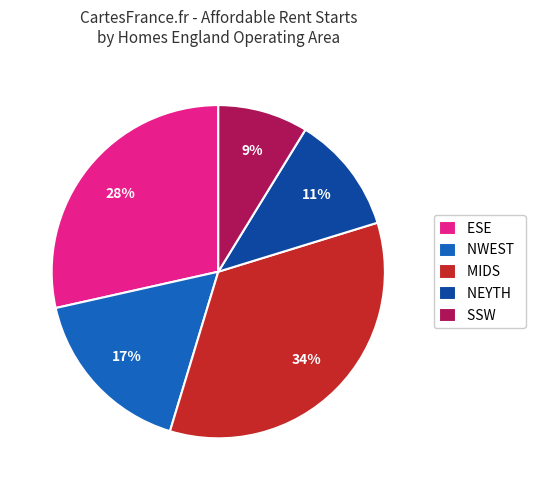

To the nearest percent, what is the average slice percentage?

20%